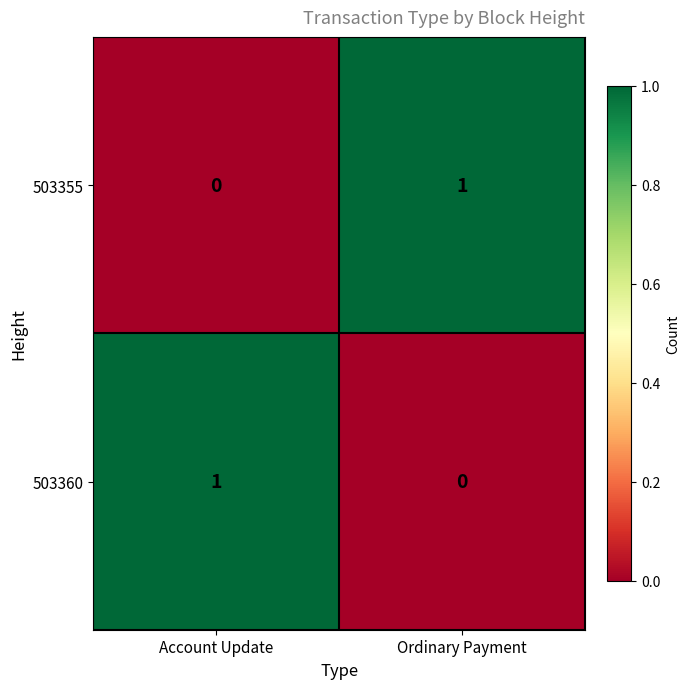

Which category has the lowest value in the 503360 series?

Ordinary Payment